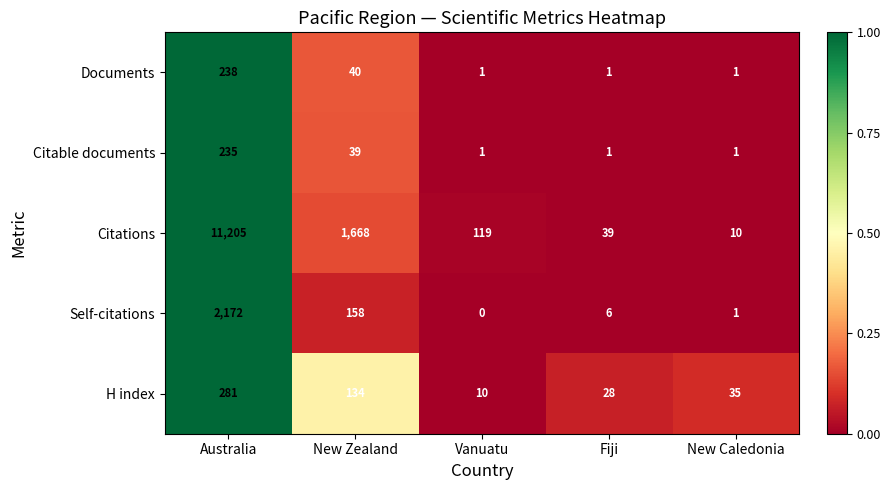

What is the difference between the maximum and minimum values in the Documents series?

237